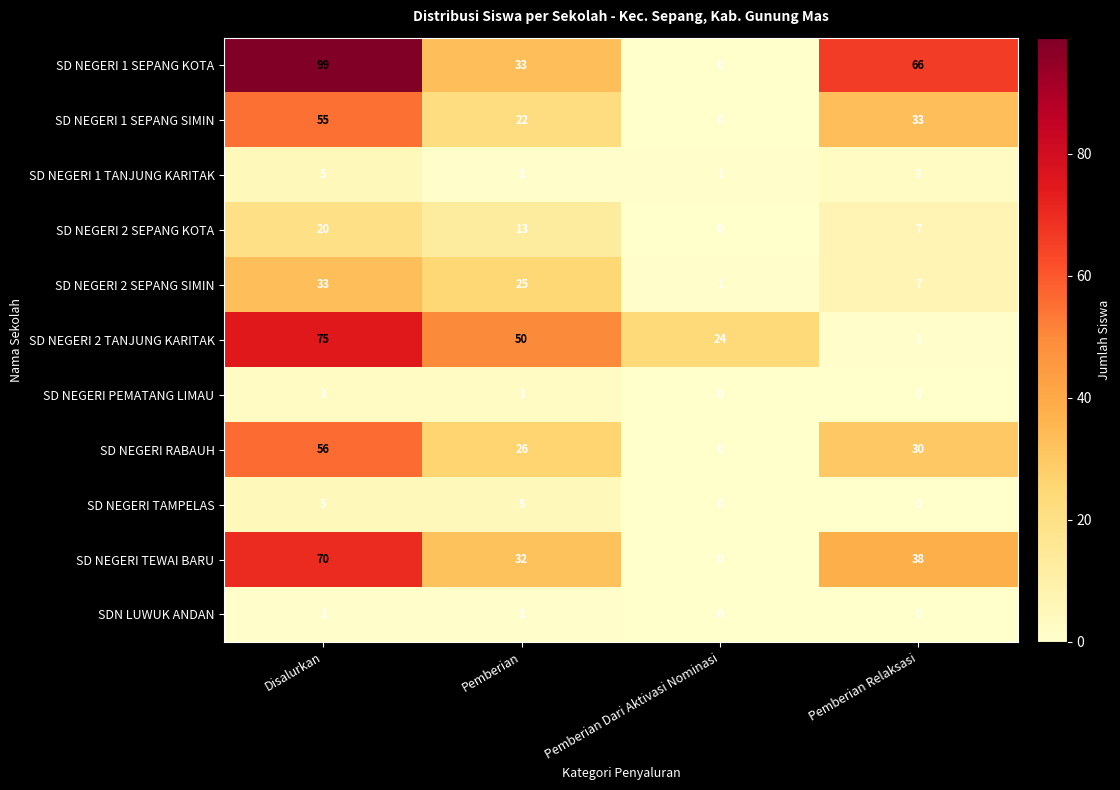

List the labels in order of SD NEGERI 1 SEPANG SIMIN value, largest first.

Disalurkan, Pemberian Relaksasi, Pemberian, Pemberian Dari Aktivasi Nominasi